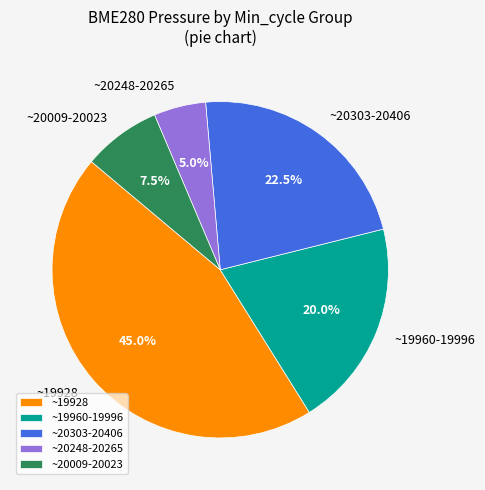

Between ~20009-20023 and ~20248-20265, which is larger?

~20009-20023